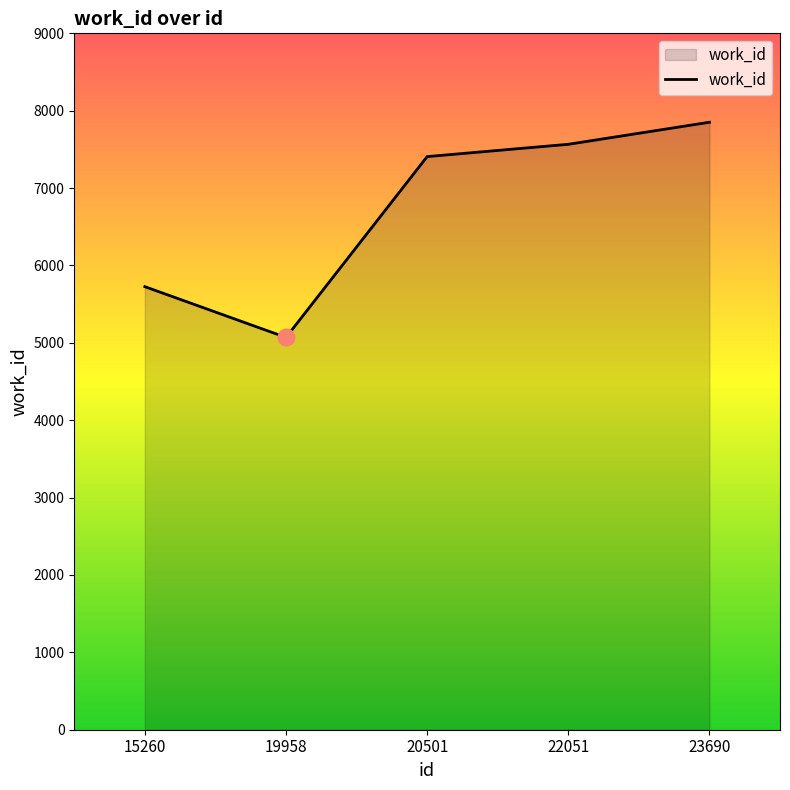

Reading right to left, list all the values displayed in this chart.

7851	7566	7407	5070	5726